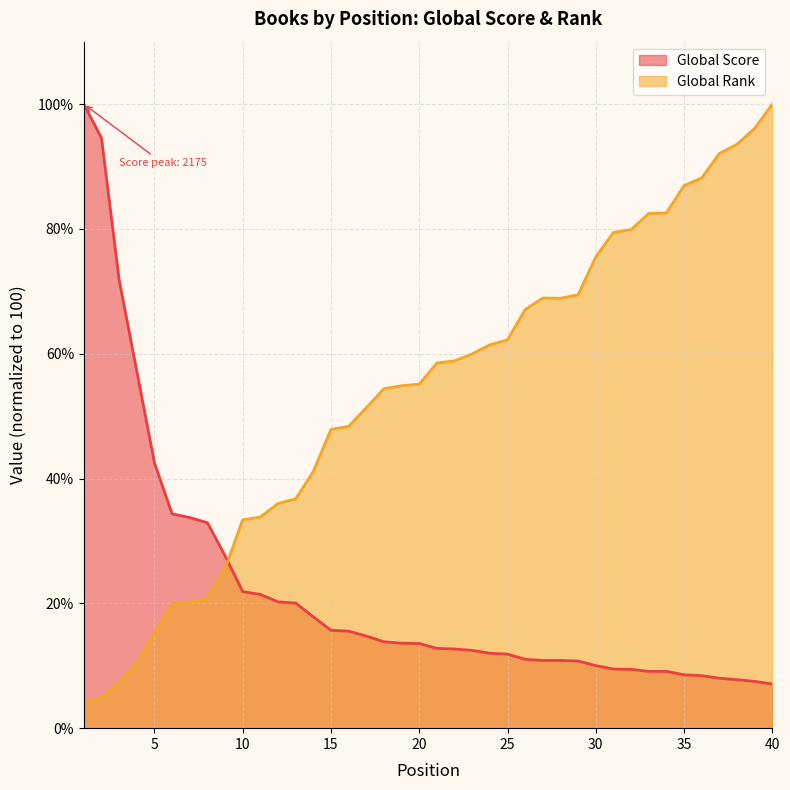

Does the chart have visible grid lines?

Yes